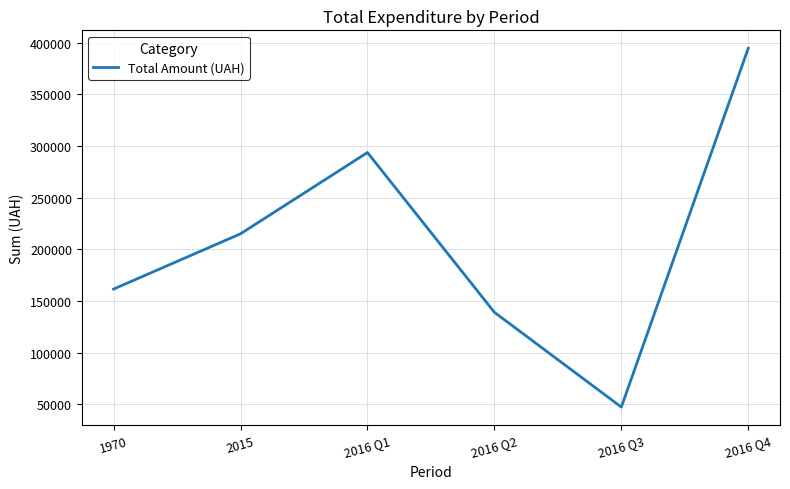

True or false: the data shows 64980.6 at 2016 Q2.

False